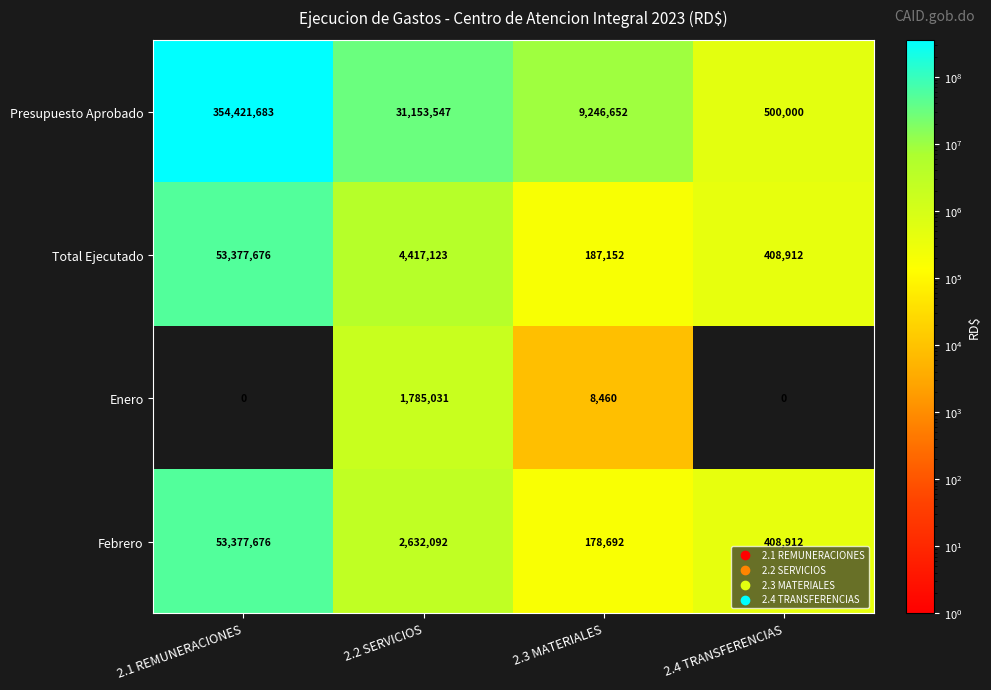

What is the difference between the highest and lowest values at 2.2 SERVICIOS?

29368516